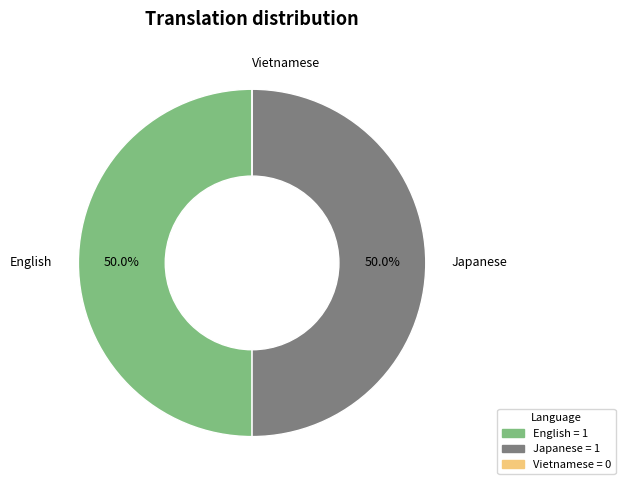

To the nearest percent, what is the average slice percentage?

33%